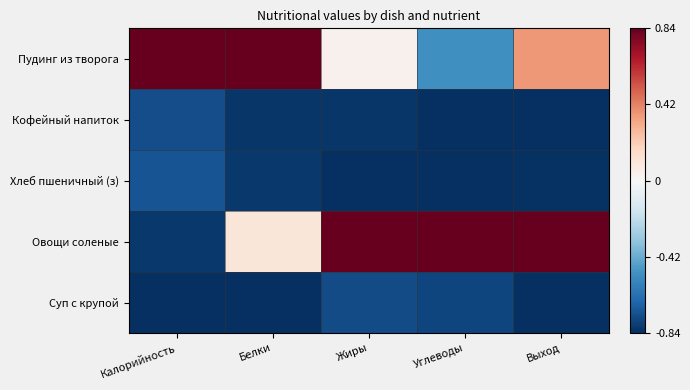

How many distinct data groups are displayed?

5